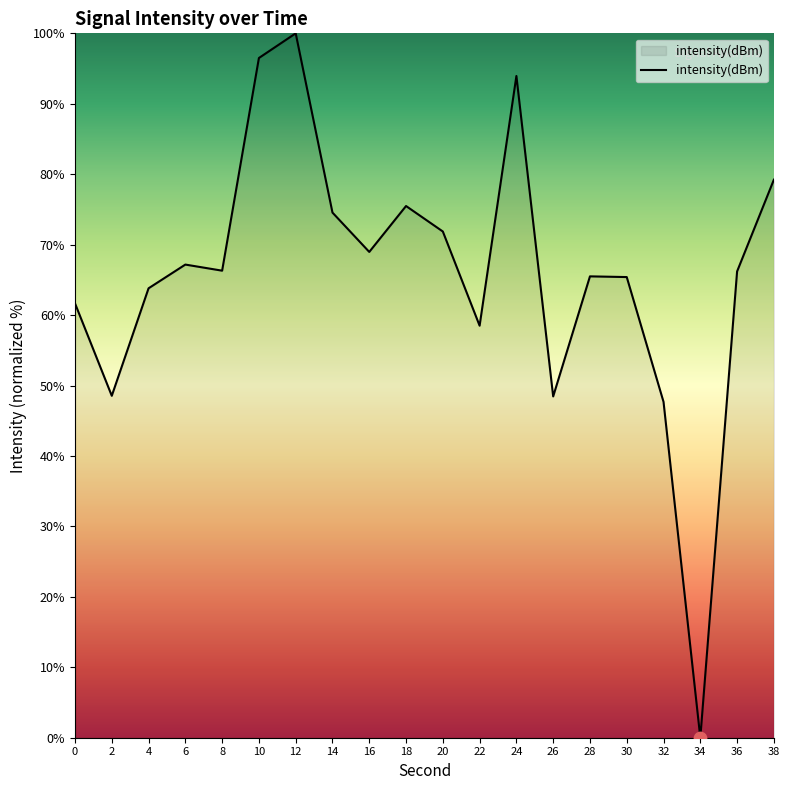

What is the change in value from 20 to 36?

-5.7